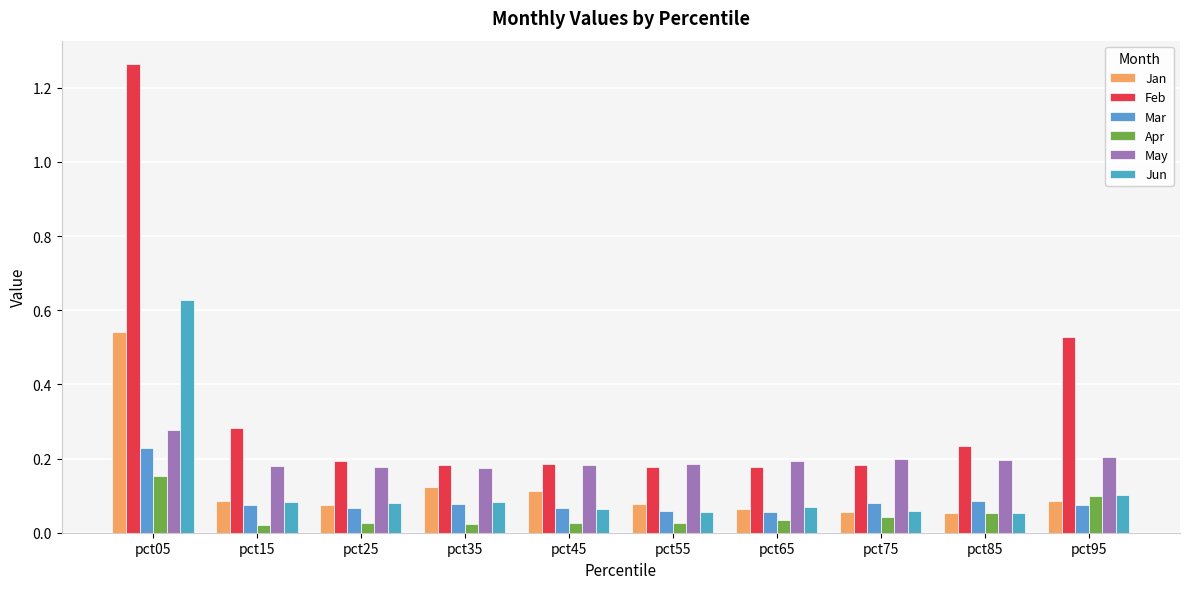

Is it true that Jan equals 0.2 at pct35?

False